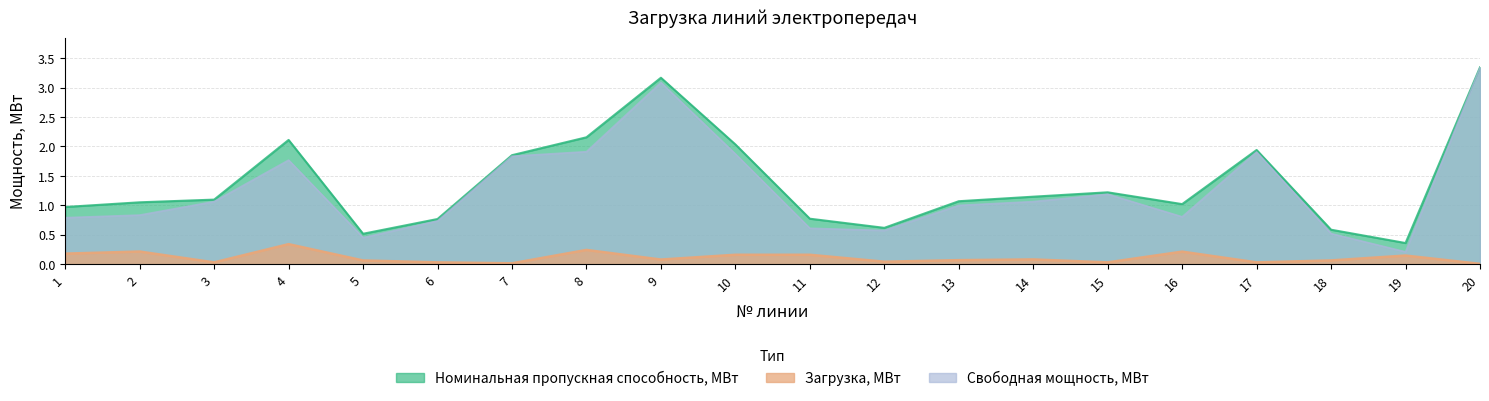

What is the average value of the Свободная мощность, МВт series?

1.3